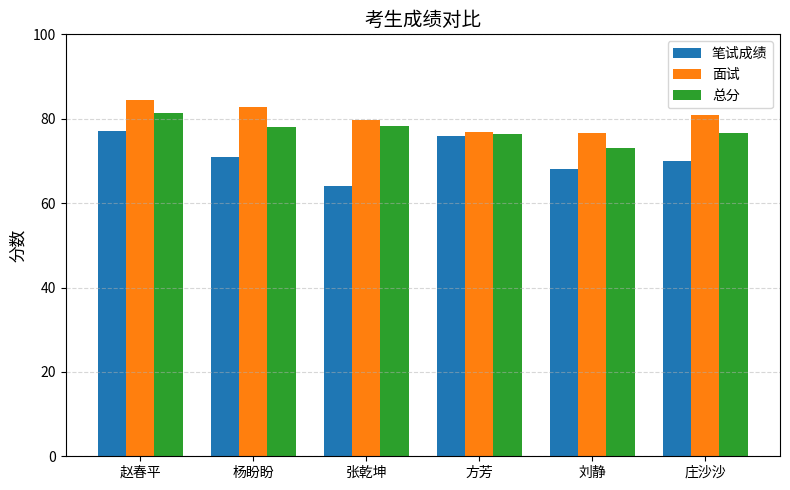

Count the number of categories in the chart.

6